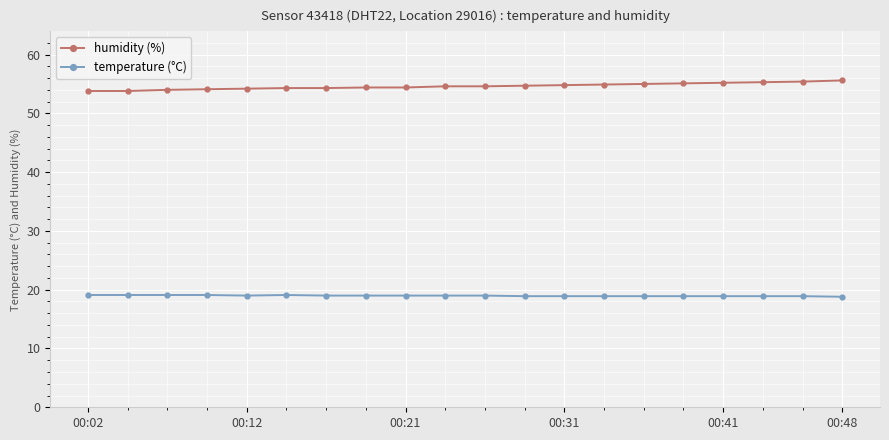

Rank the series by their average value, from lowest to highest.

temperature (°C), humidity (%)